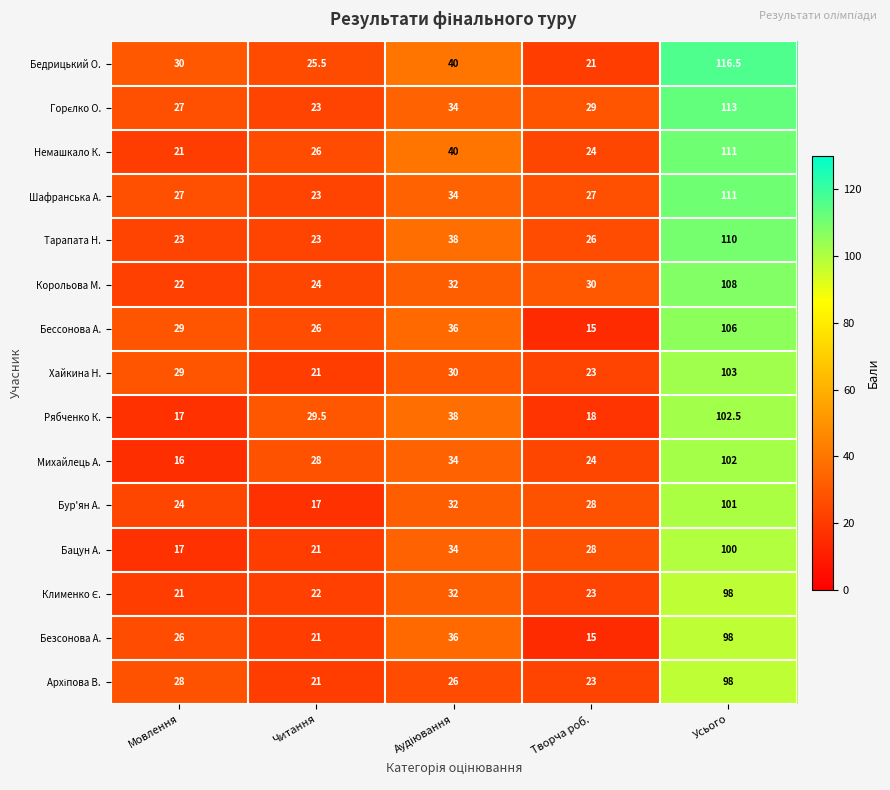

Is the value of Хайкина Н. at Творча роб. greater than the value of Немашкало К. at Творча роб.?

No